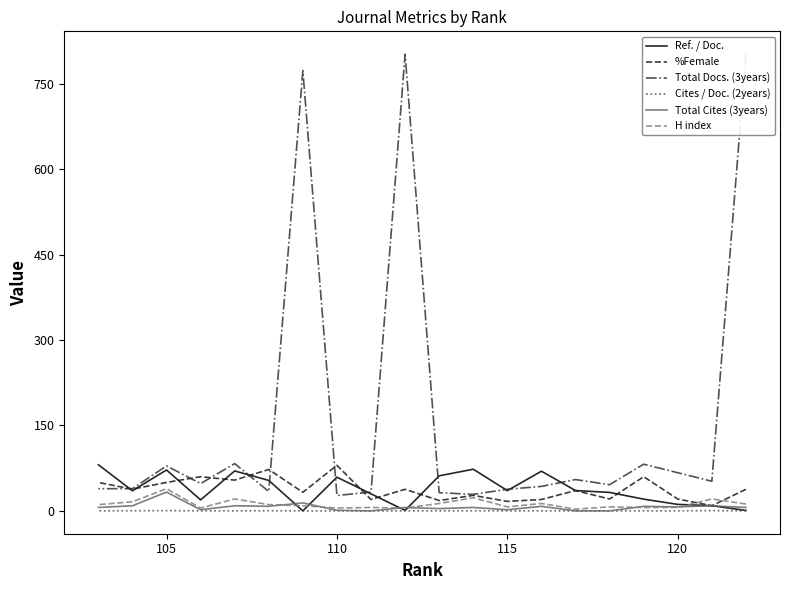

What are all the series names shown in the legend?

Ref. / Doc., %Female, Total Docs. (3years), Cites / Doc. (2years), Total Cites (3years), H index